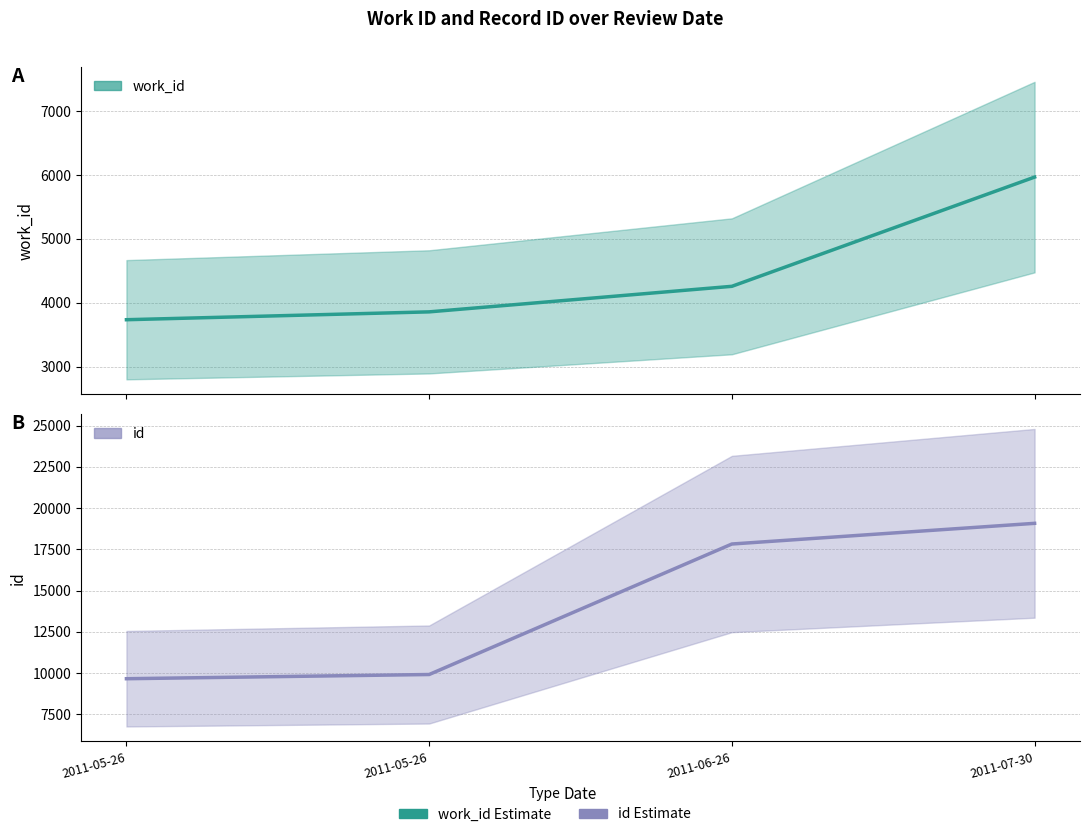

What is the average value of the work_id (Estimate) series?

4454